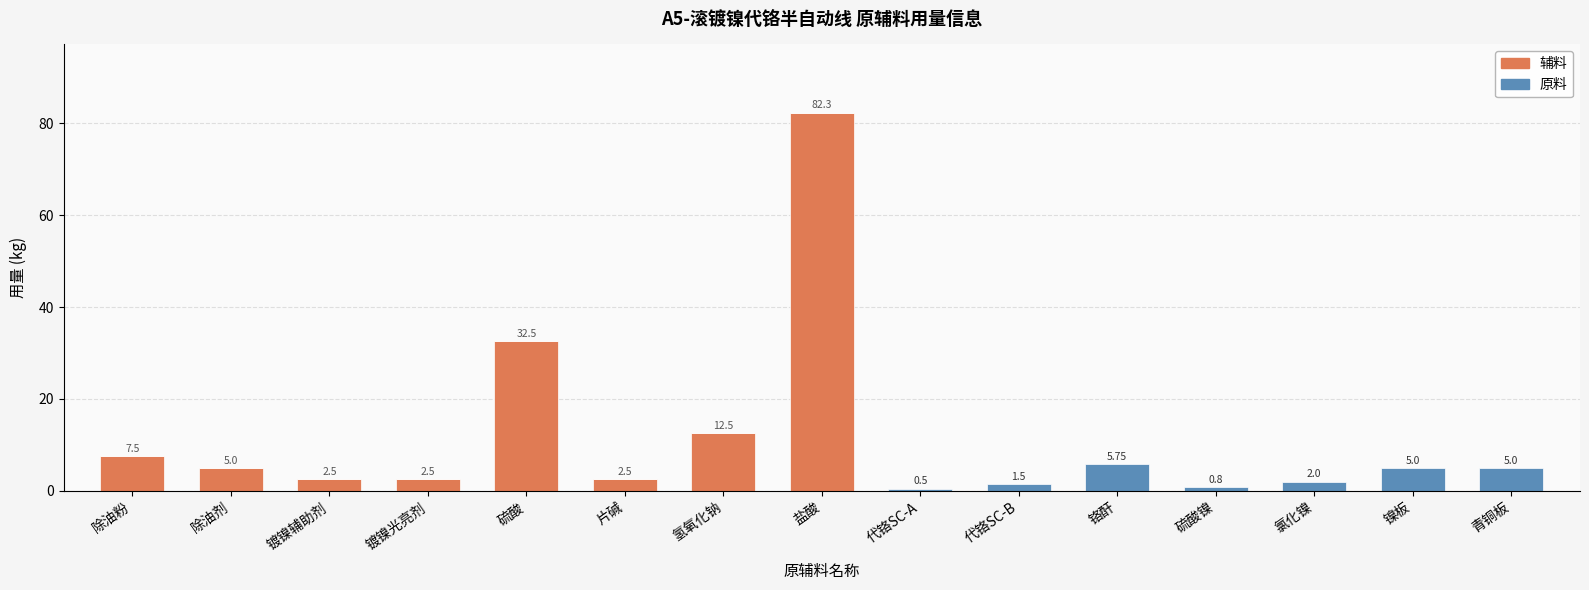

At which category is the sum across all series the highest?

盐酸